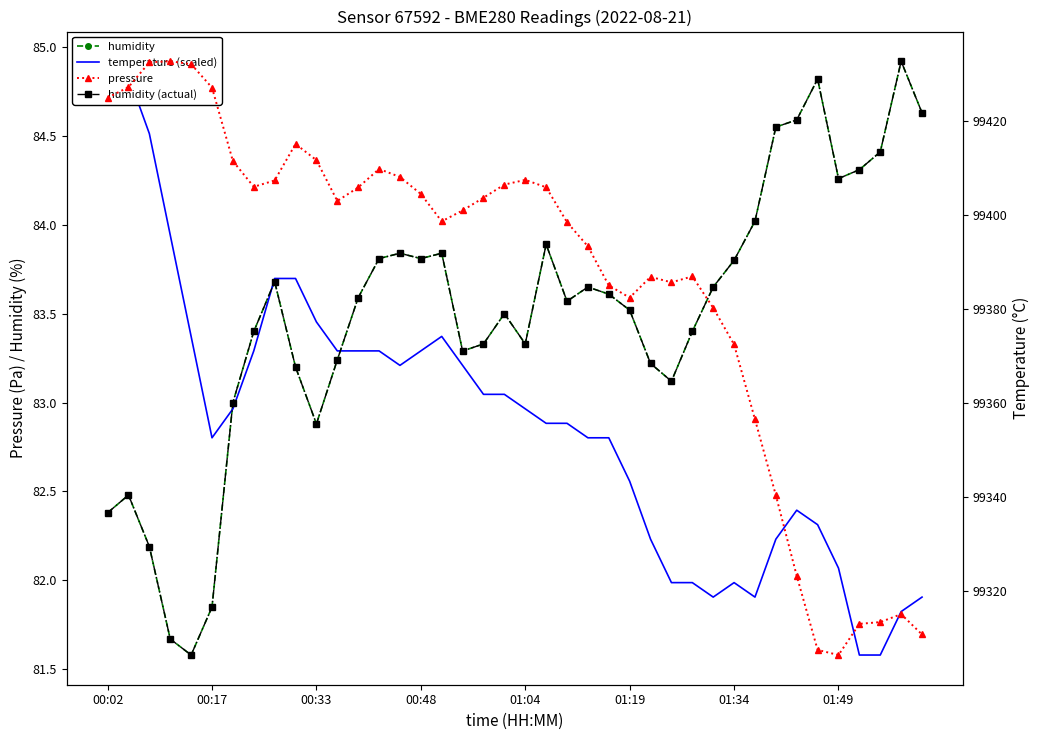

True or false: pressure has more than 1 interior local peaks.

True